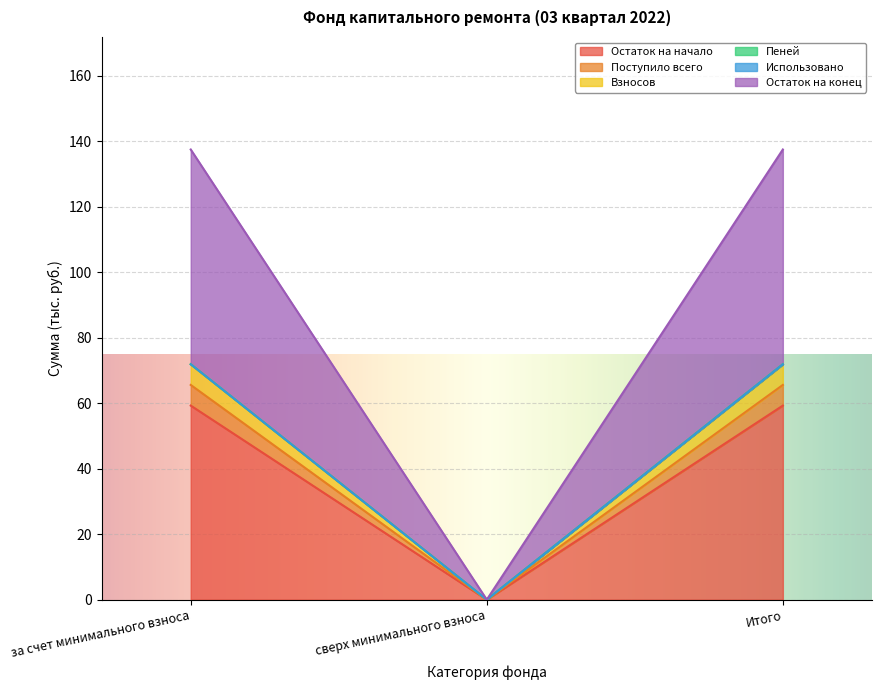

What is the average value of the Остаток на начало series?

39.5